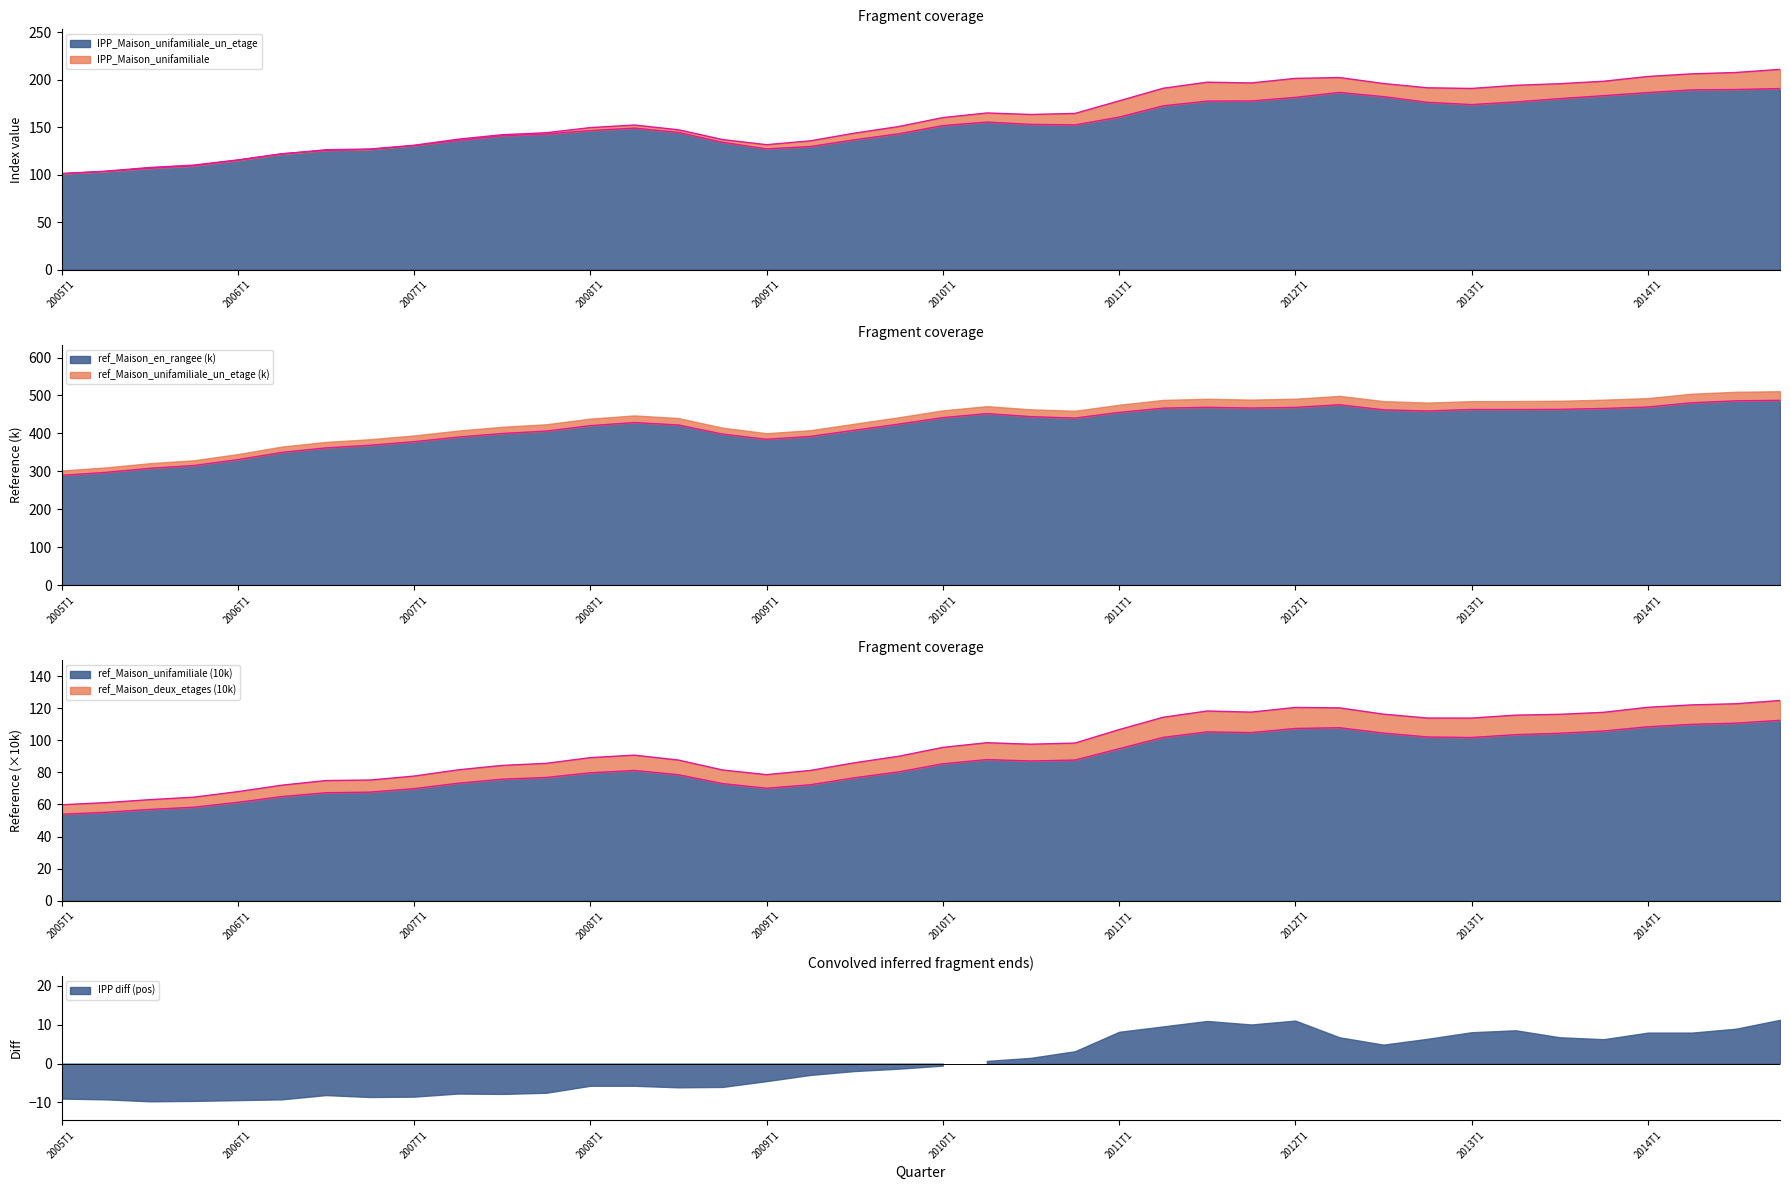

What is the maximum value for IPP_Maison_unifamiliale?

210.7